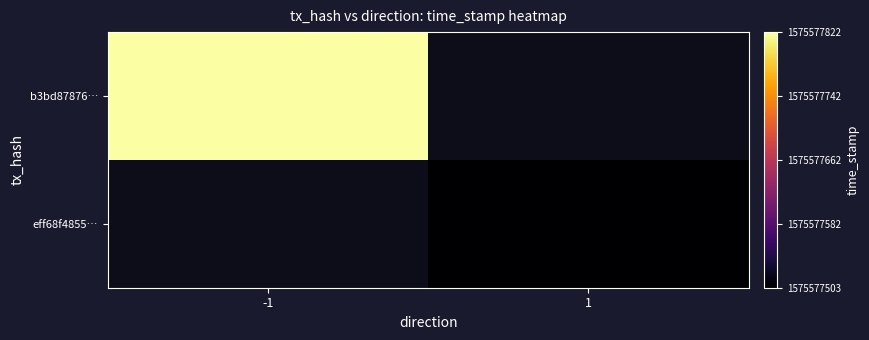

Which series has the widest spread of values?

b3bd87876e8c8a5e97957299c7e47c73046b127